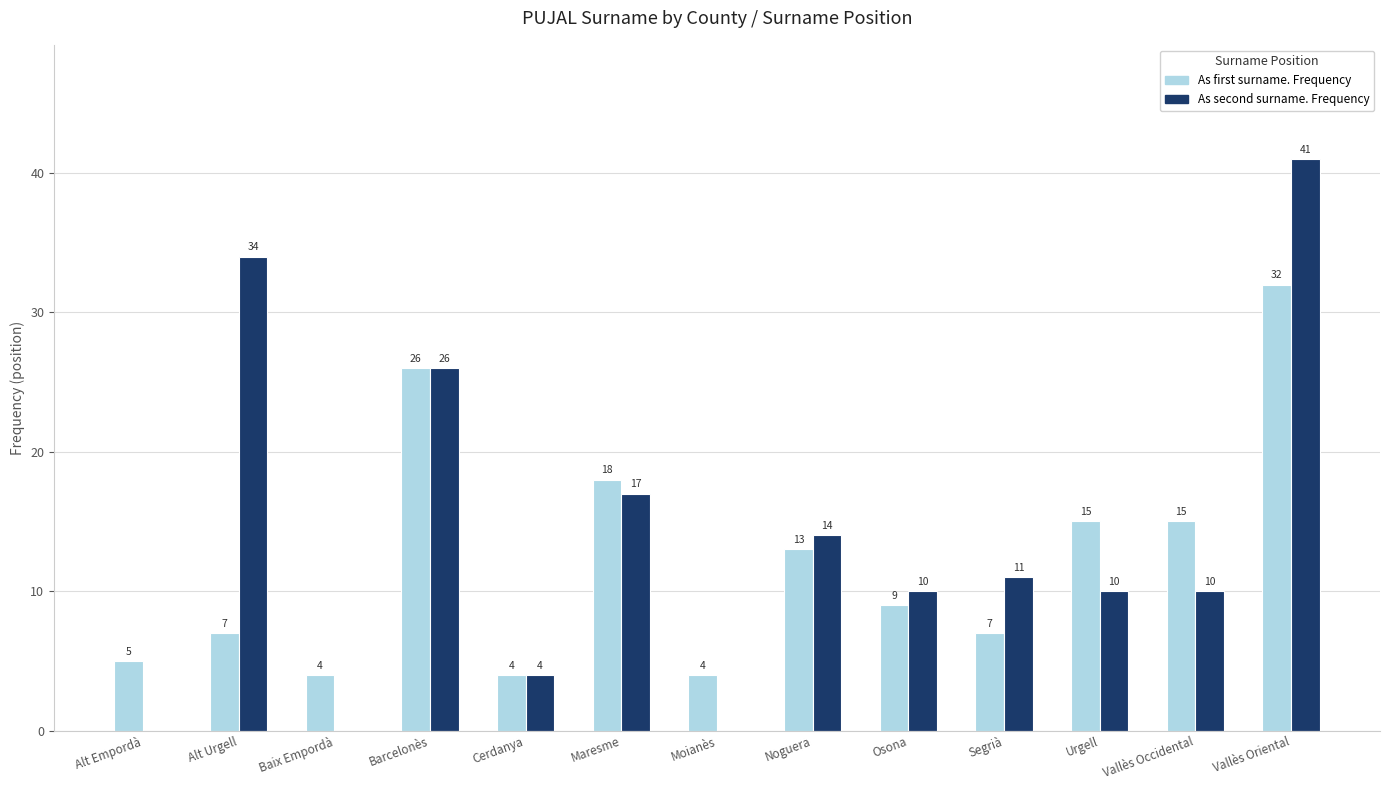

Which series has the largest range (max minus min)?

As second surname. Frequency